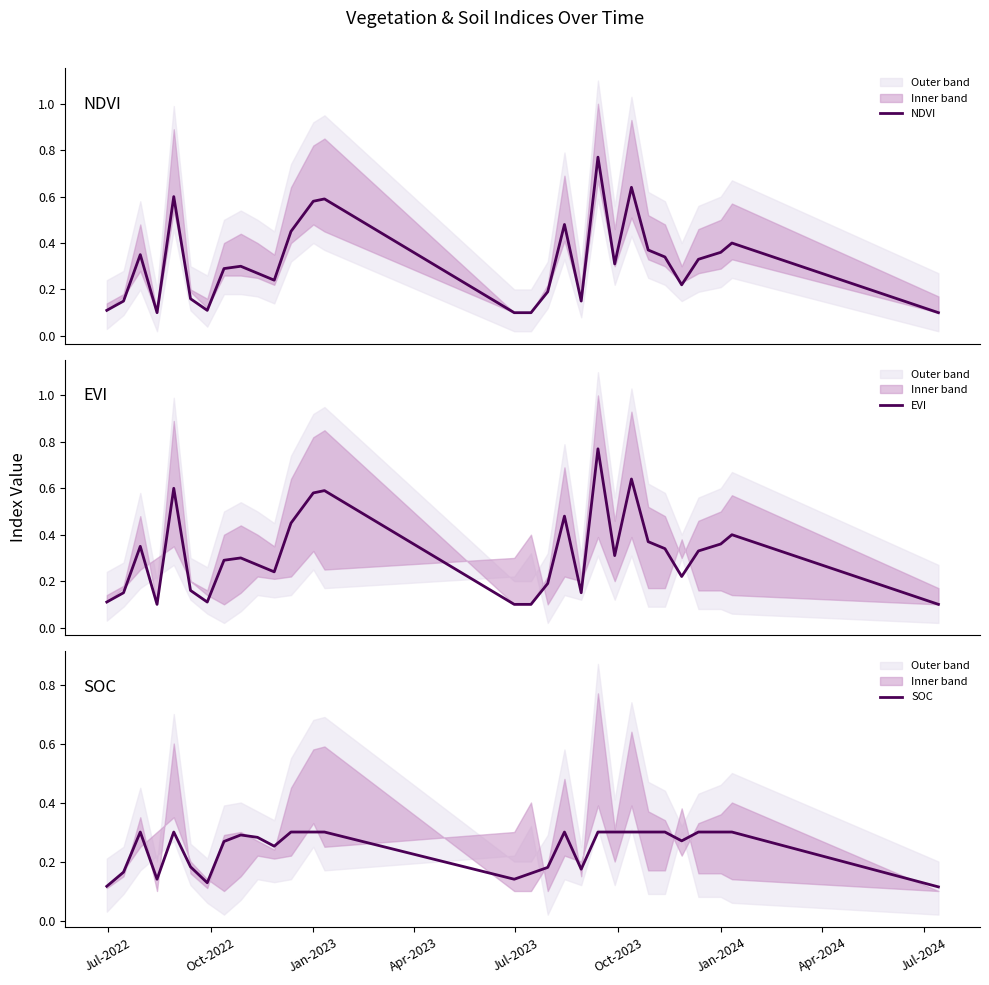

How many interior local valleys does the SOC series have?

6